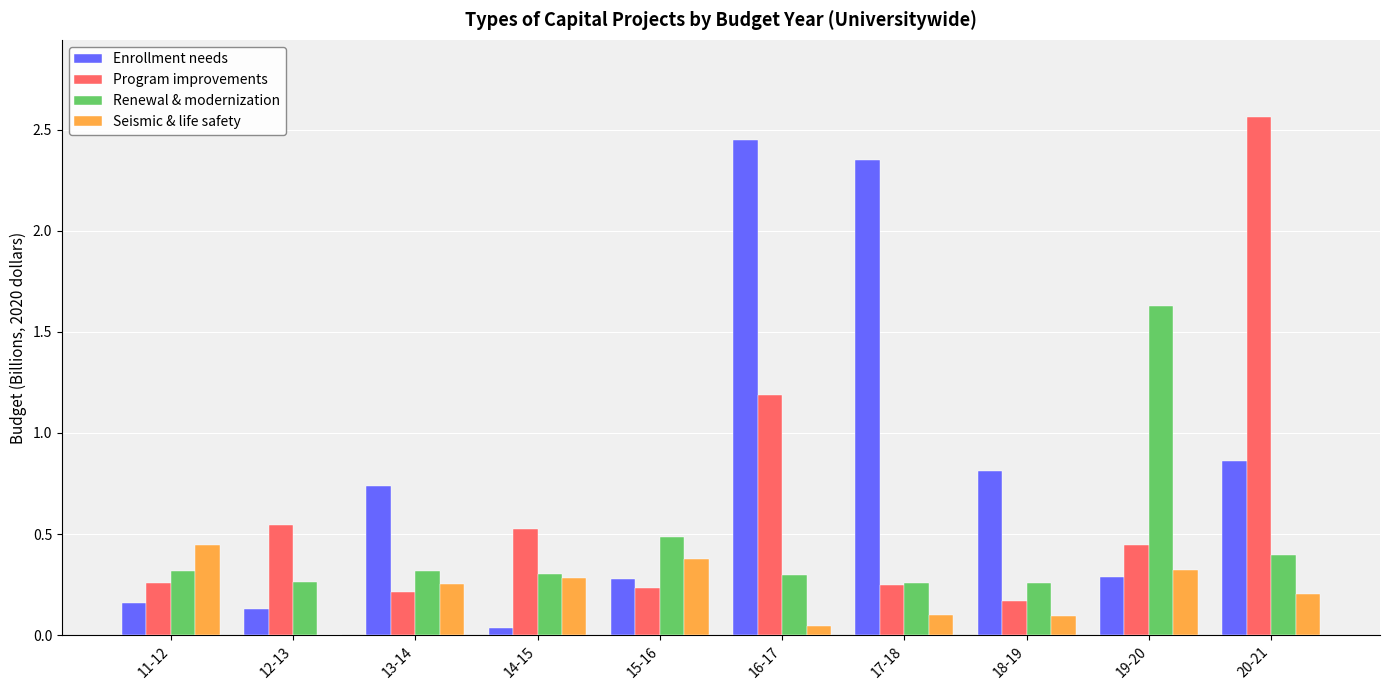

What is the total value across all series at 20-21?

4.0